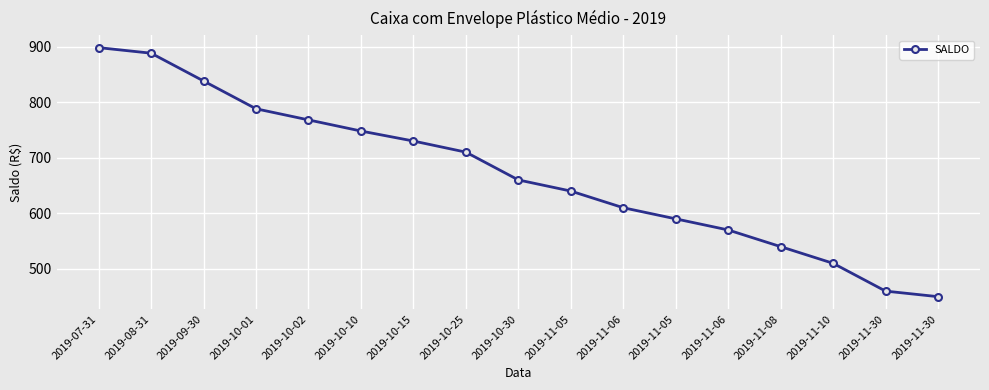

What value does the data have at 2019-11-08, to the nearest 5?

540